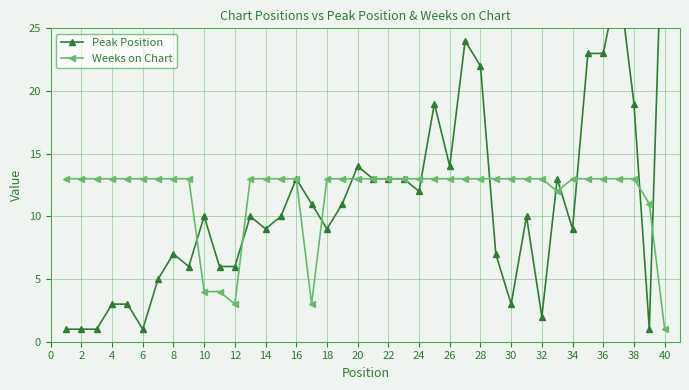

Which series has the largest range (max minus min)?

Peak Position